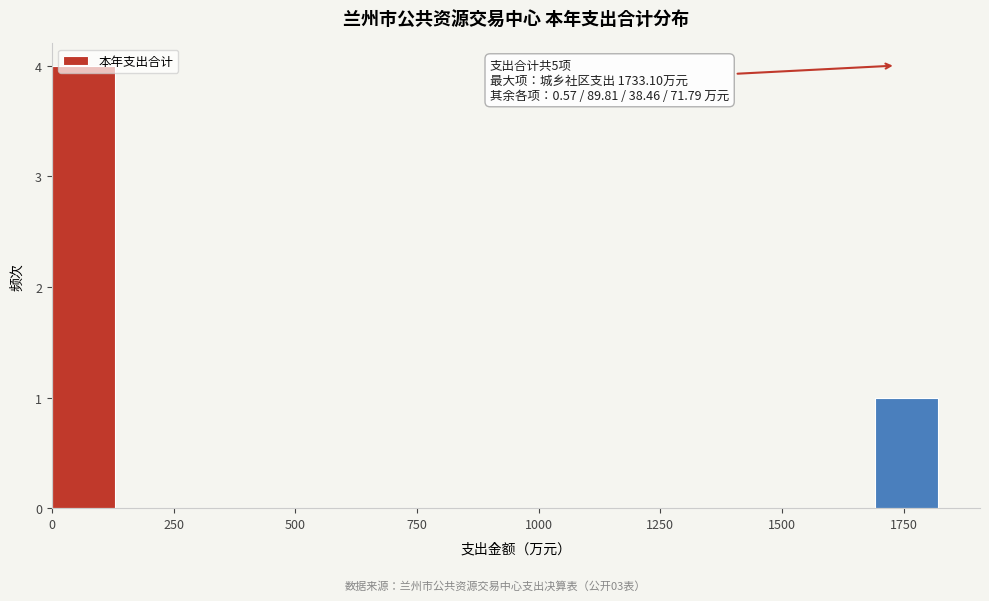

Read against the x-axis, roughly where is the centre of the tallest bar?

50